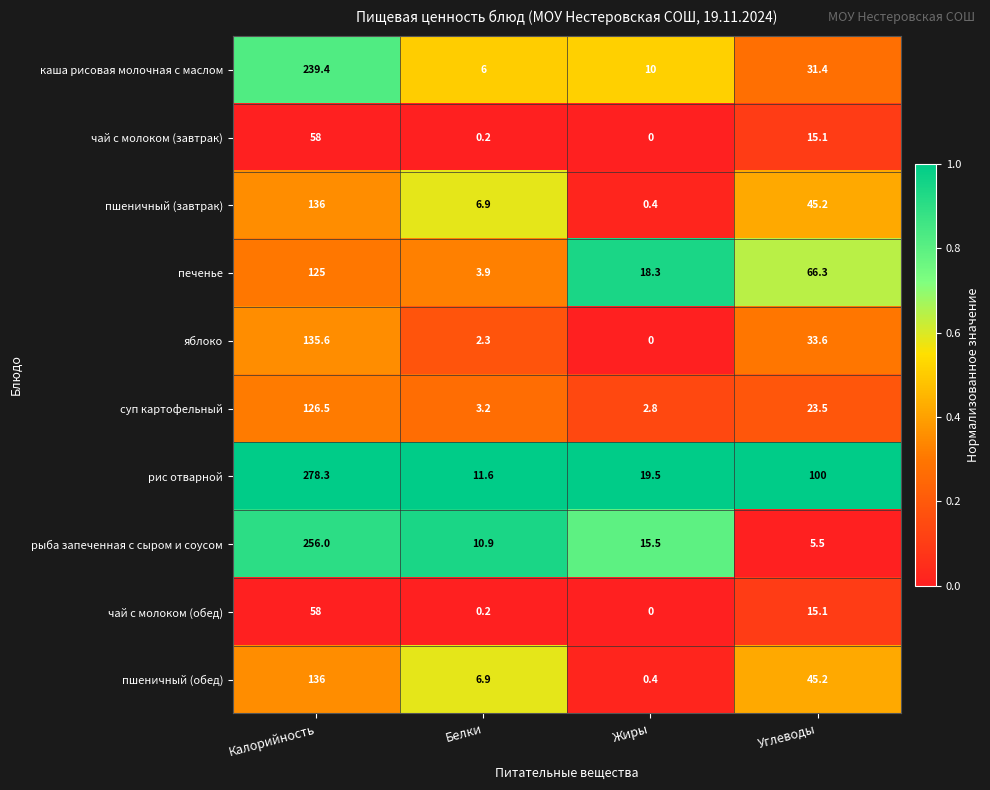

Count the number of data series in this chart.

10